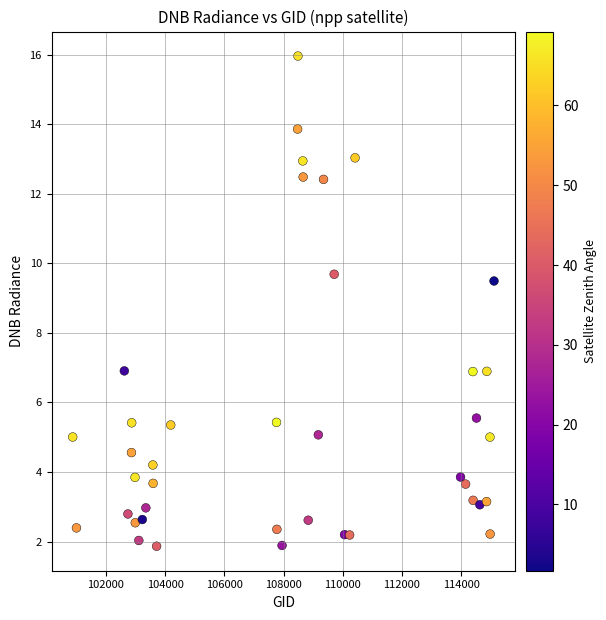

What is the range of Y values (max minus min)?

14.1